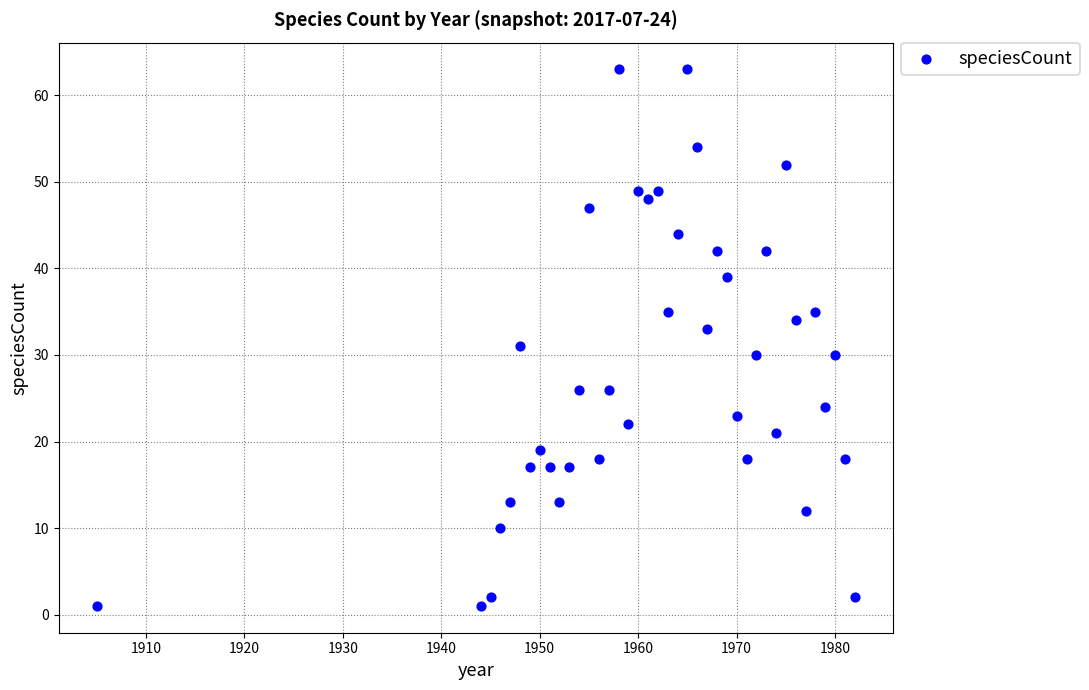

What is the range of X values (max minus min)?

77